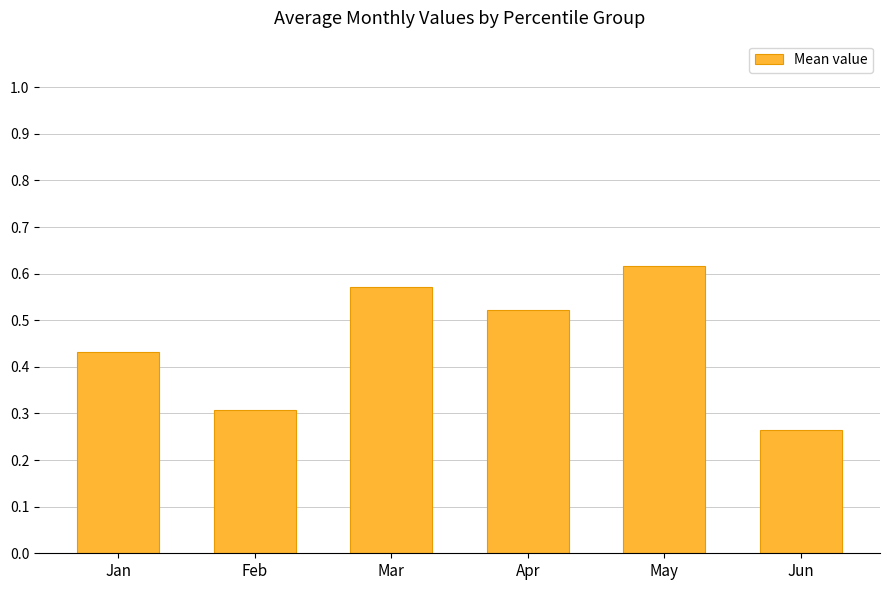

Rank the categories by value from highest to lowest.

May, Mar, Apr, Jan, Feb, Jun